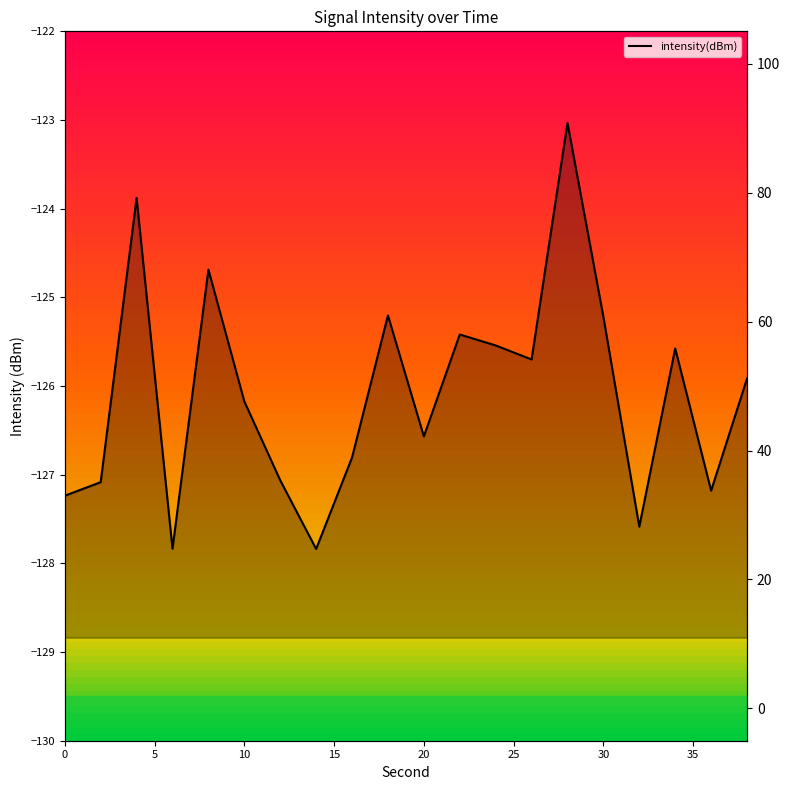

How many points are higher than both their immediate neighbors (excluding endpoints)?

6